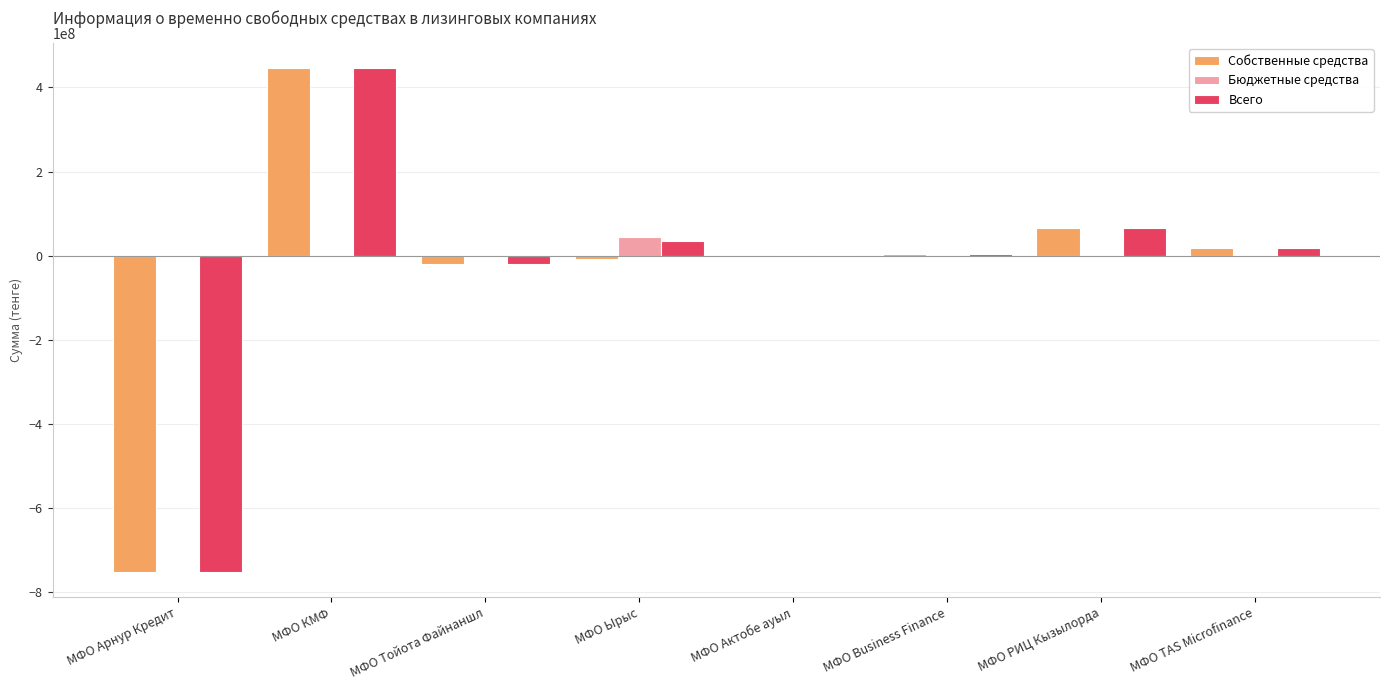

How many series are shown in this chart?

3